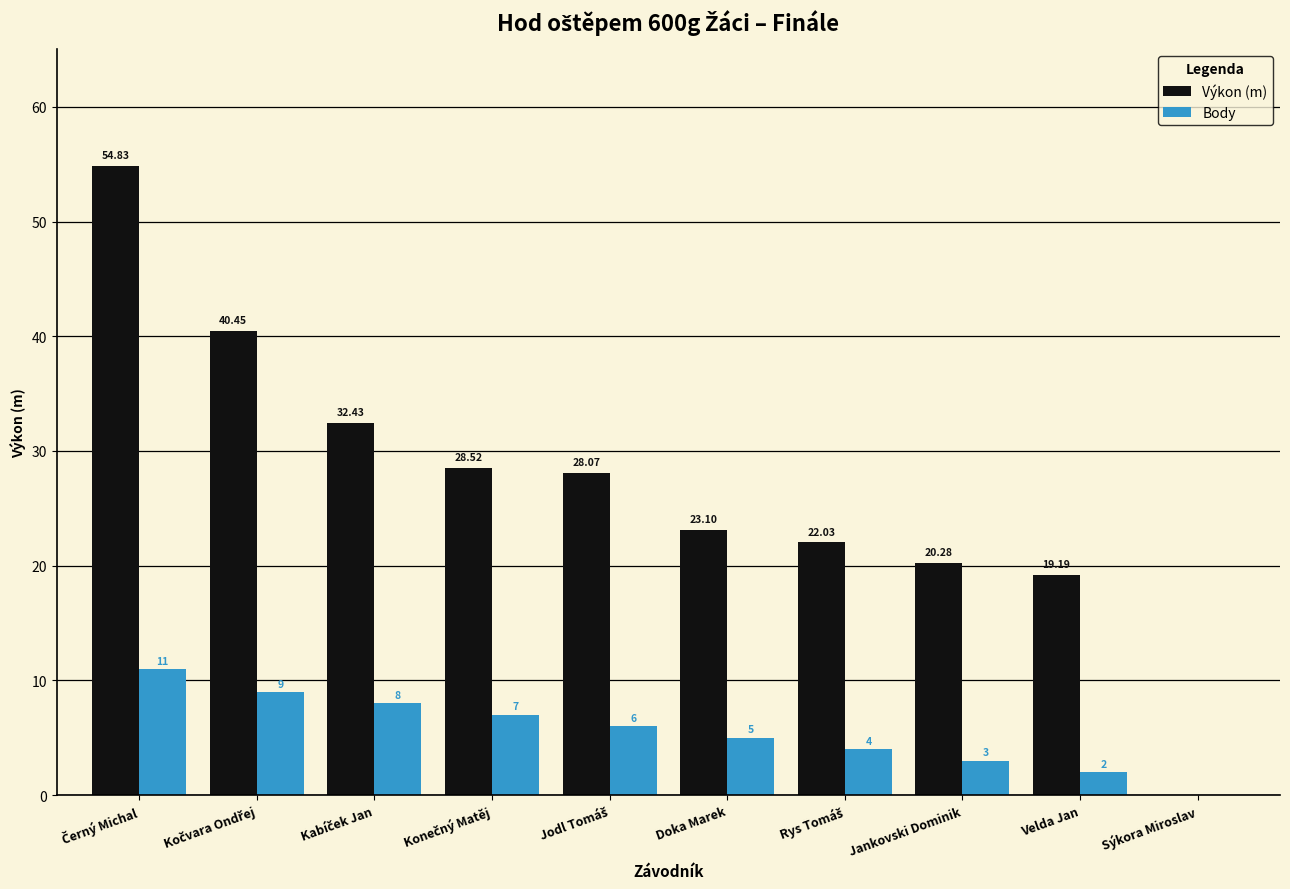

What is the sum of all Body values?

55.0